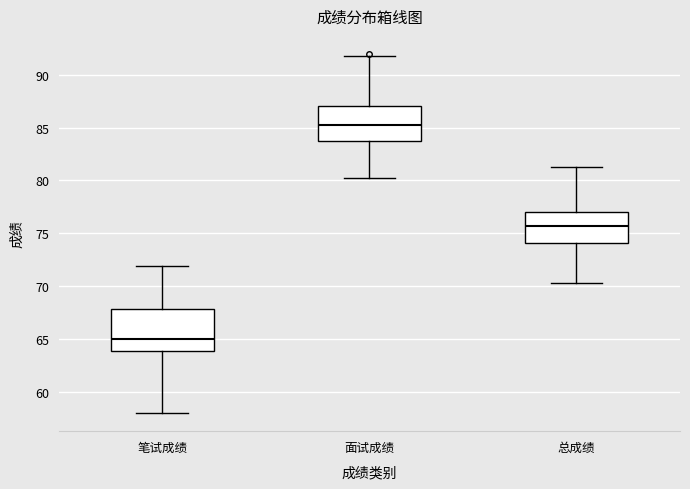

Which box's median line is the highest?

面试成绩